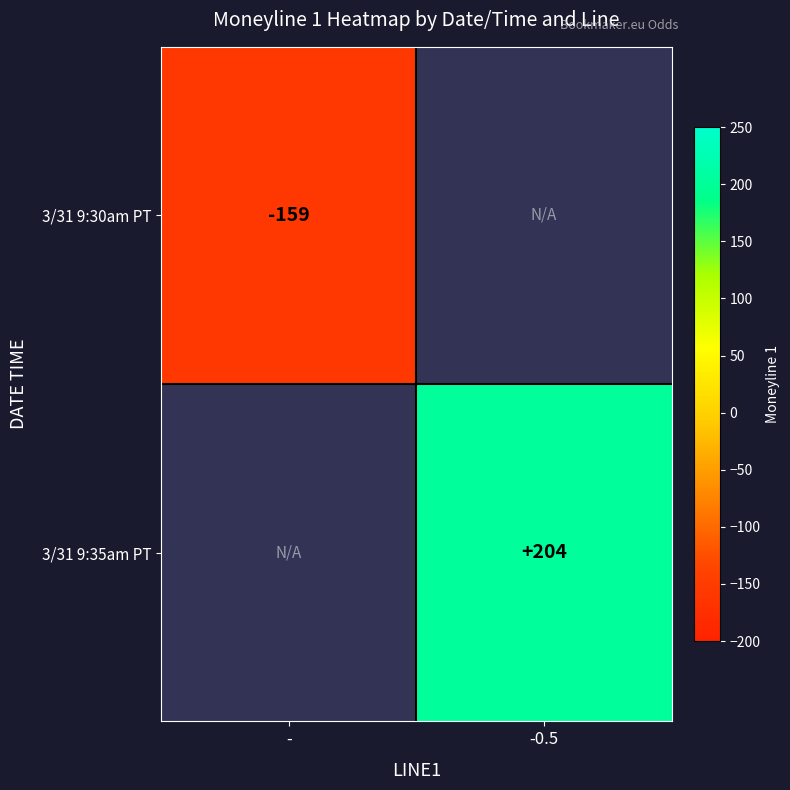

At how many categories does at least one series exceed -5?

1